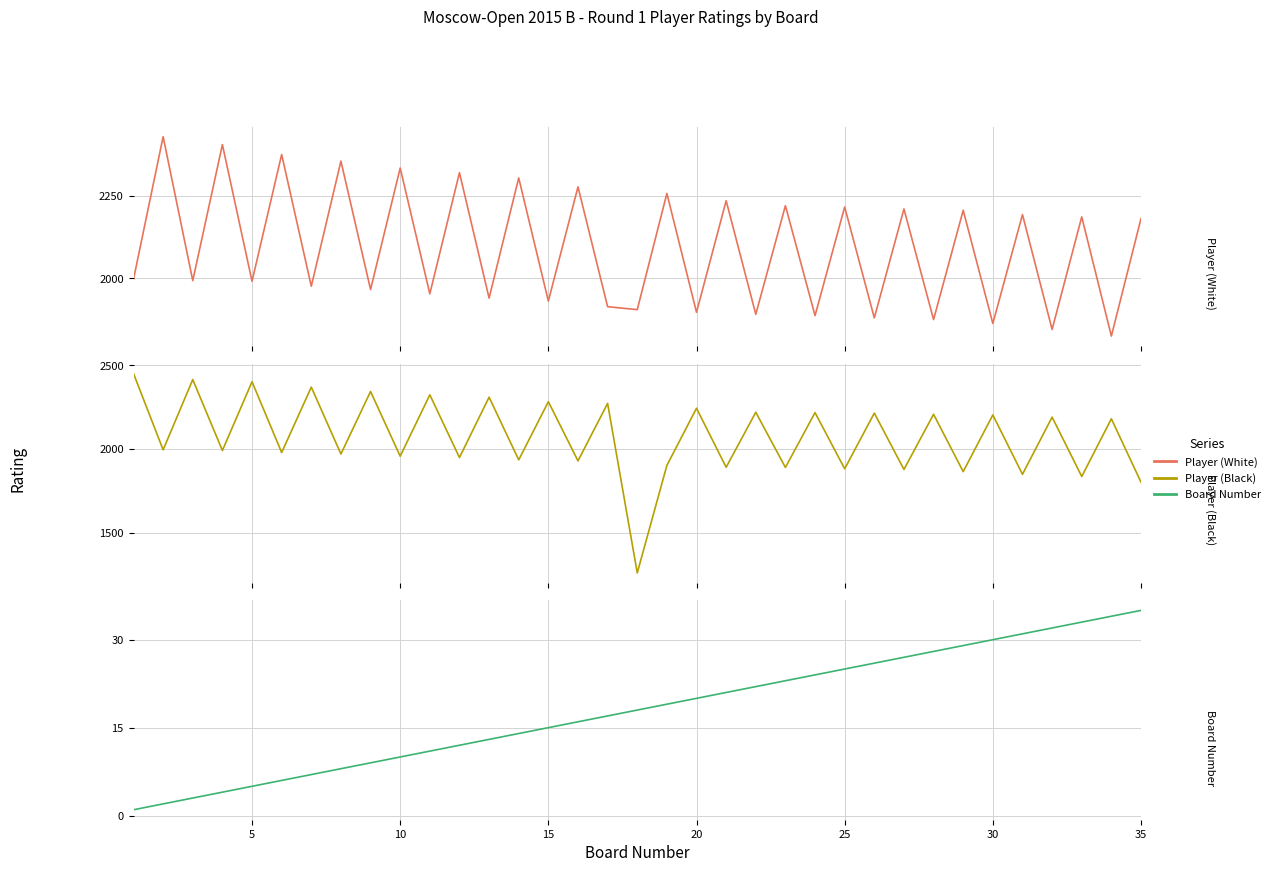

What is the total value across all series at 5?

4427